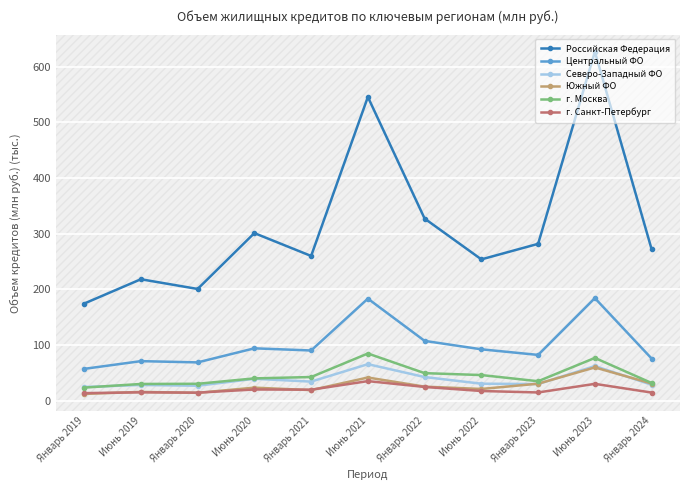

What position from the right is Январь 2024?

1